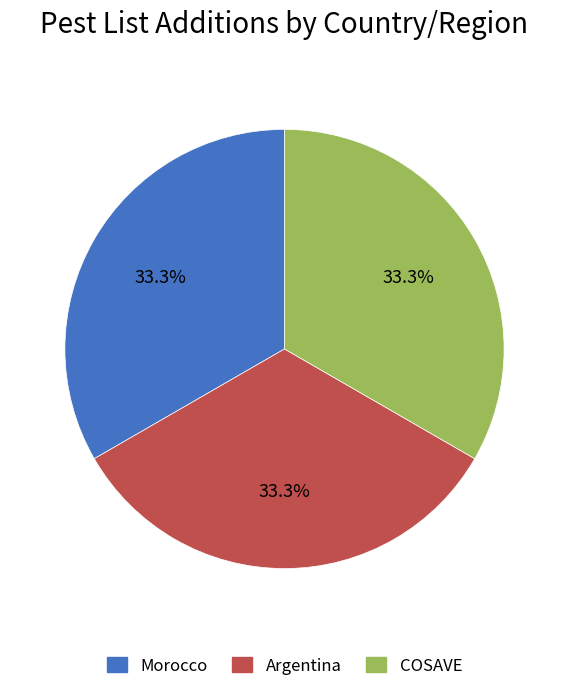

Do Morocco and Argentina together represent more than half of the pie?

Yes